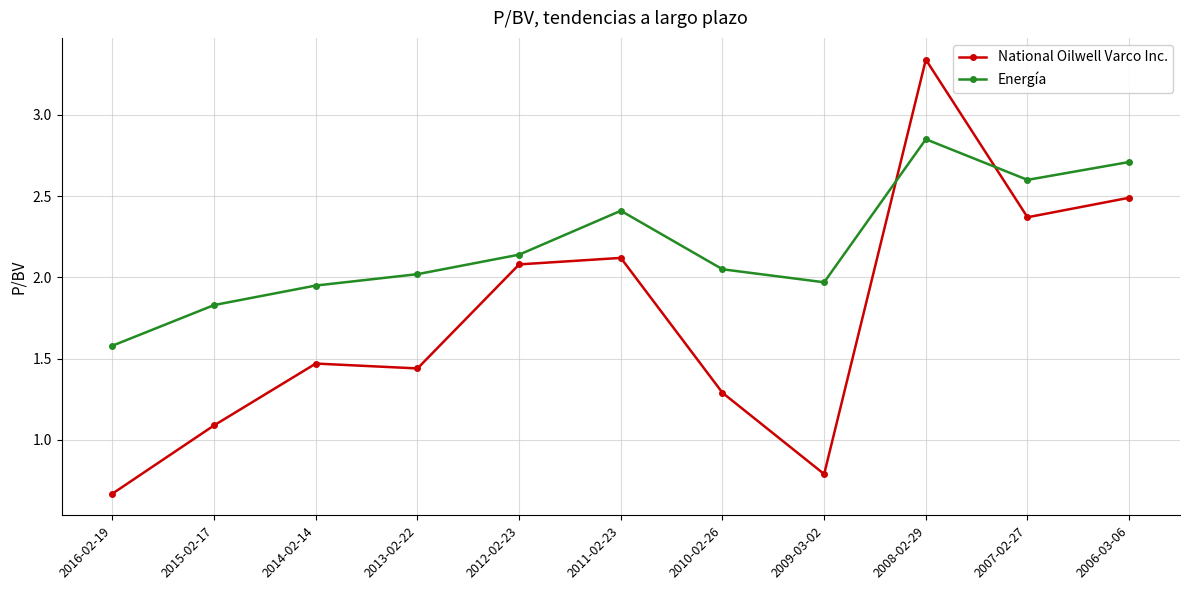

At which category is the sum across all series the highest?

2008-02-29